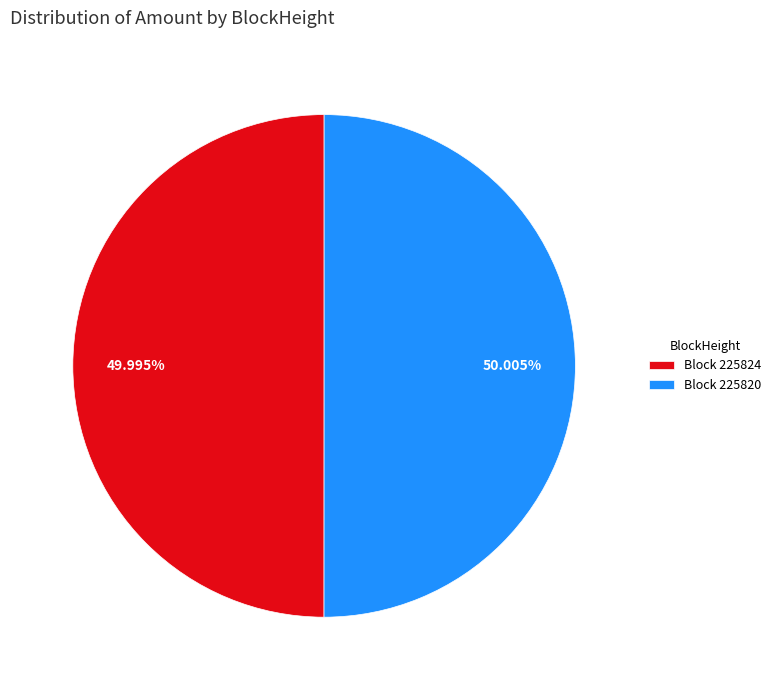

Approximately how many times larger is the value at Block 225824 compared to Block 225820?

1.0